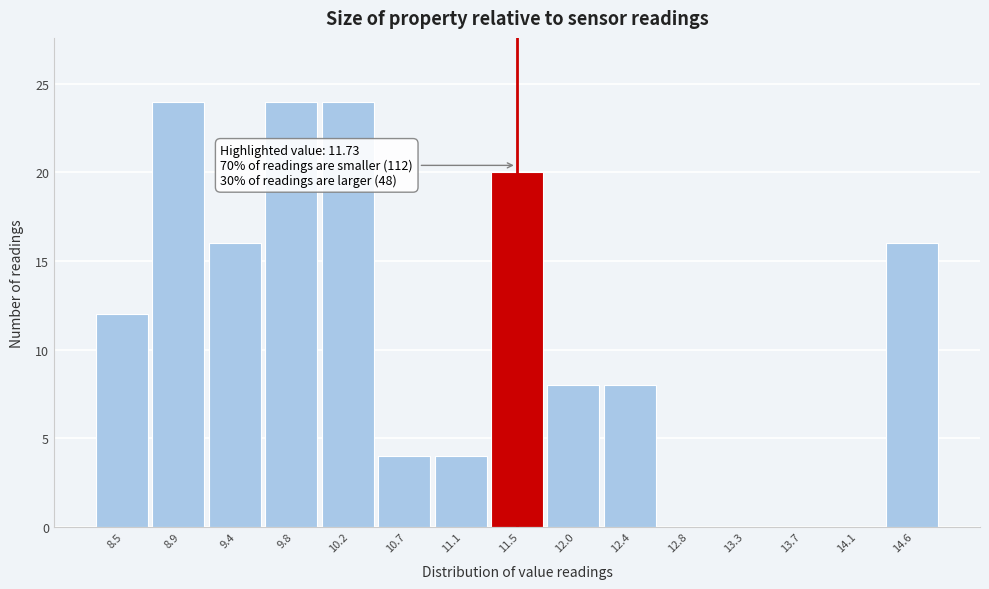

Reading left to right, extract all data points from this chart.

8.5=12	8.9=24	9.4=16	9.8=24	10.2=24	10.7=4	11.1=4	11.5=20	12.0=8	12.4=8	12.8=0	13.3=0	13.7=0	14.1=0	14.6=16